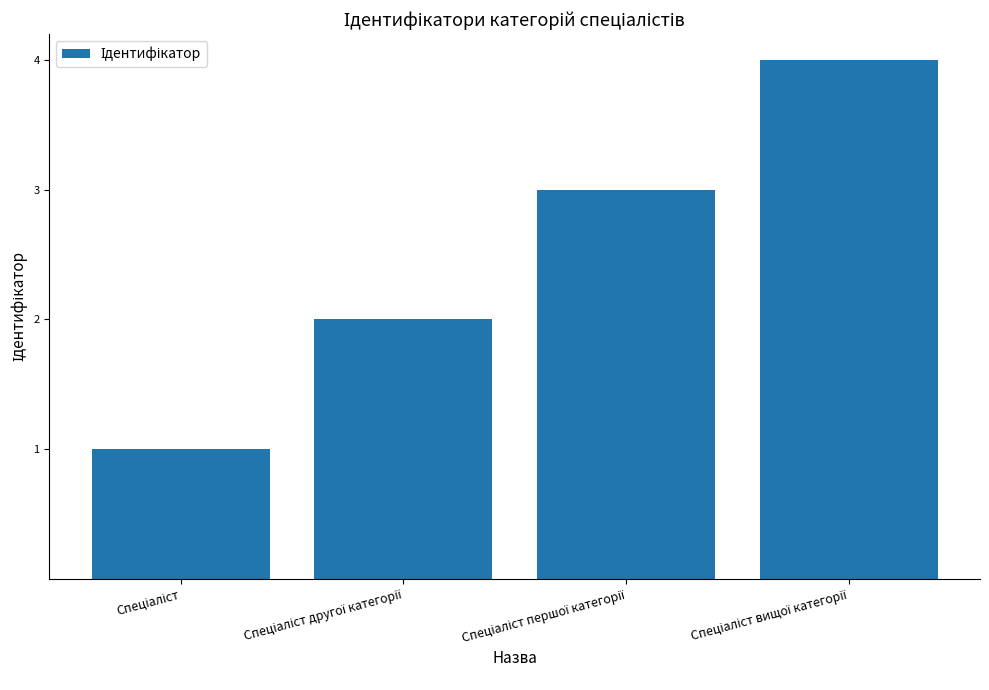

What is the value of the 4th bar from the left?

4